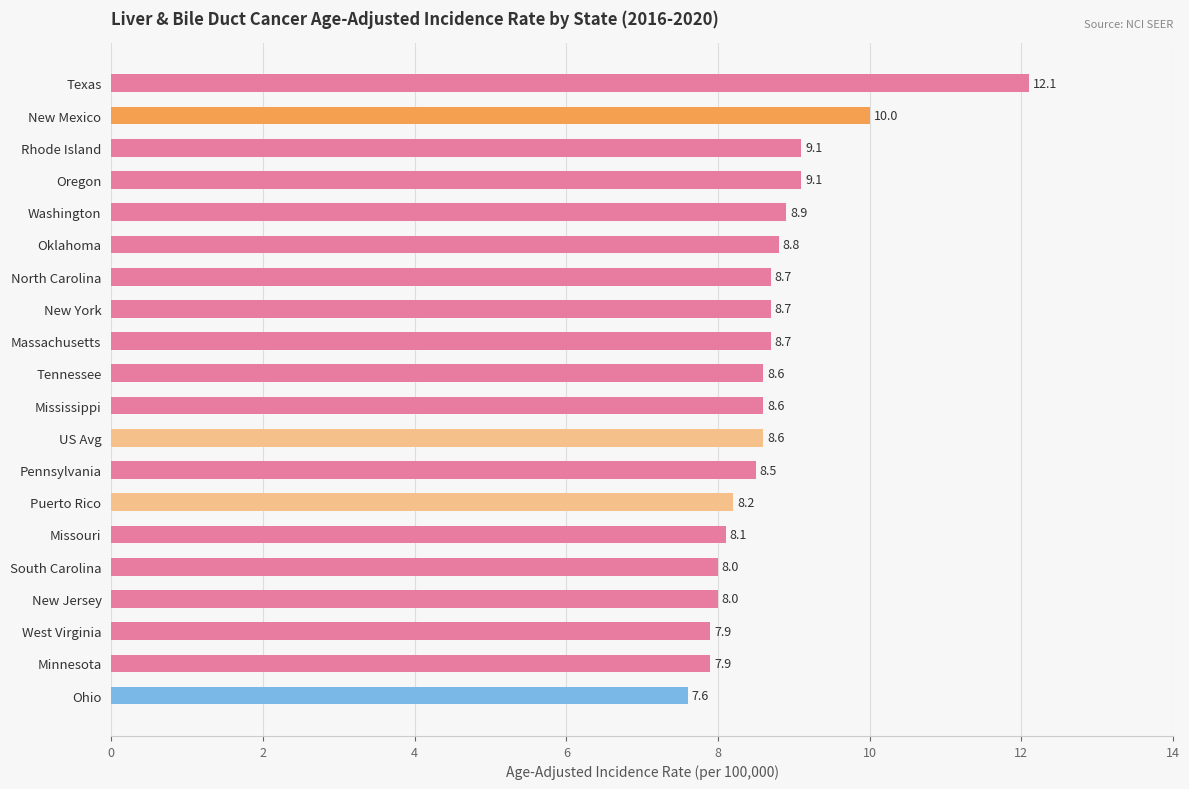

What is the difference between the maximum and minimum values?

4.5